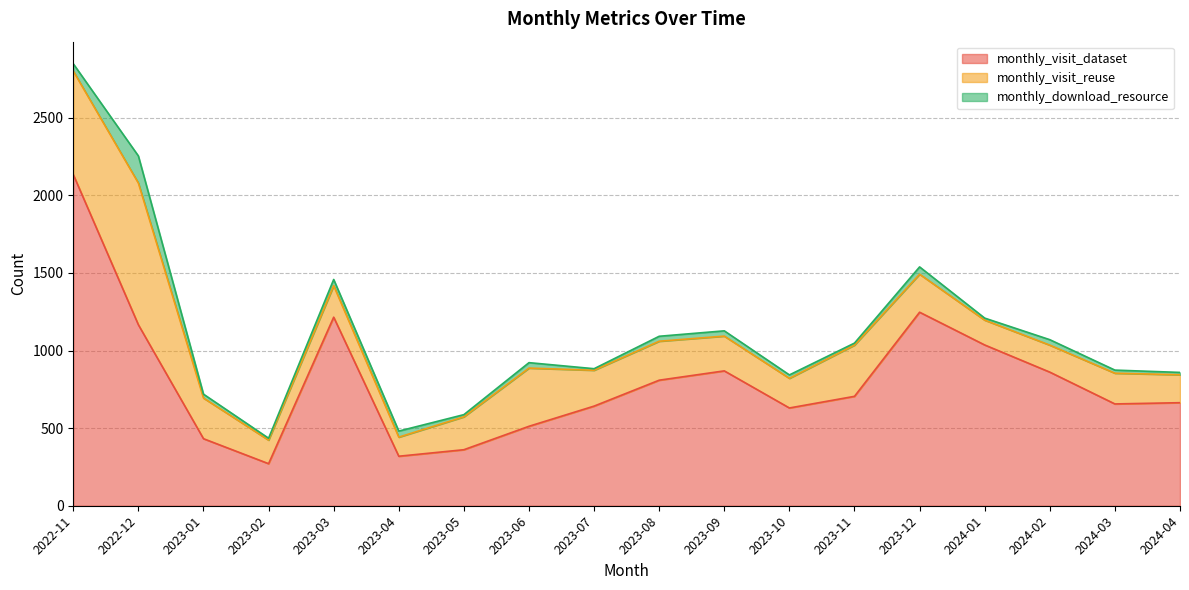

Which series changed the most between 2023-08 and 2024-01?

monthly_visit_dataset